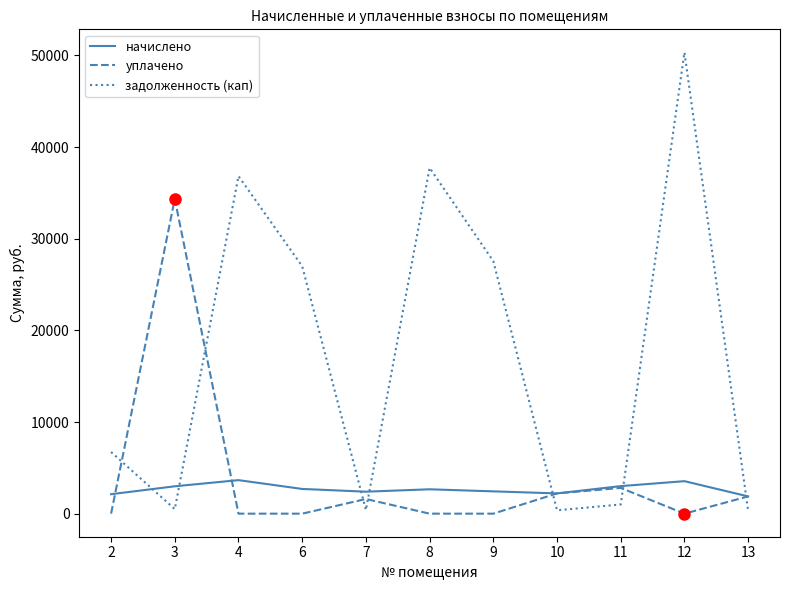

List the series in order of their peak value, highest first.

задолженность (кап), уплачено, начислено